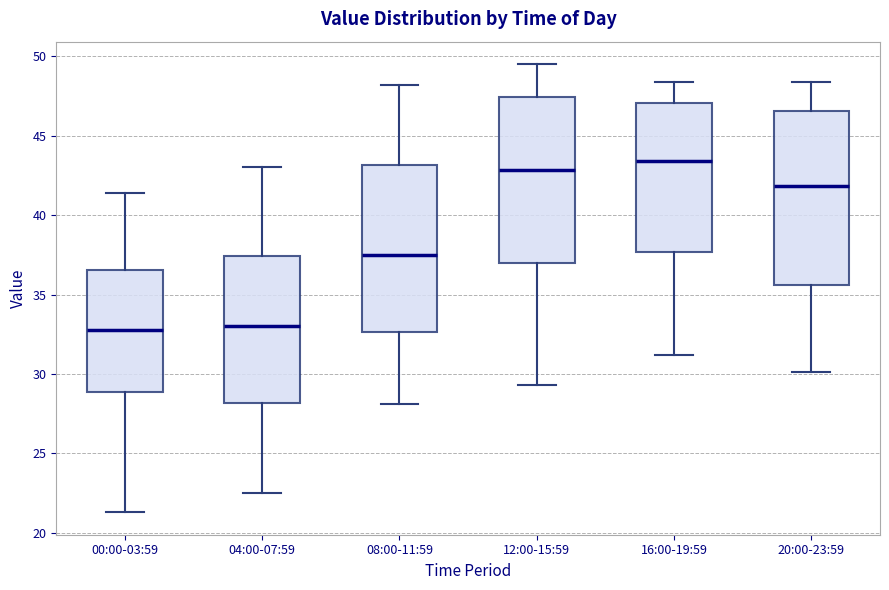

Reading left to right, read every box against the y-axis: the position of its median line, the range the box covers, and the ends of its whiskers. The values are not printed on the chart, so give them approximately, as read against the axis.

00:00-03:59: median 33.0, box 29.0 to 36.5, whiskers 21.5 to 41.5
04:00-07:59: median 33.0, box 28.0 to 37.5, whiskers 22.5 to 43.0
08:00-11:59: median 37.5, box 32.5 to 43.0, whiskers 28.0 to 48.0
12:00-15:59: median 43.0, box 37.0 to 47.5, whiskers 29.5 to 49.5
16:00-19:59: median 43.5, box 37.5 to 47.0, whiskers 31.0 to 48.5
20:00-23:59: median 42.0, box 35.5 to 46.5, whiskers 30.0 to 48.5